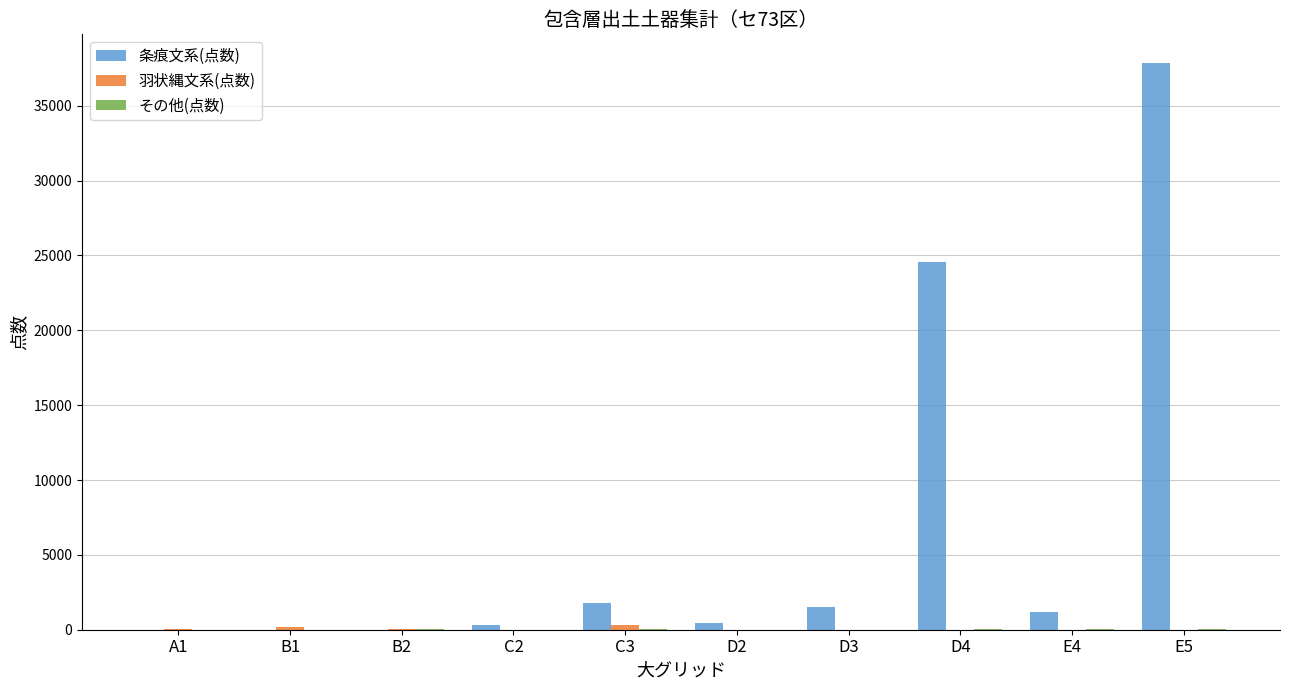

What is the total value across all series at A1?

29